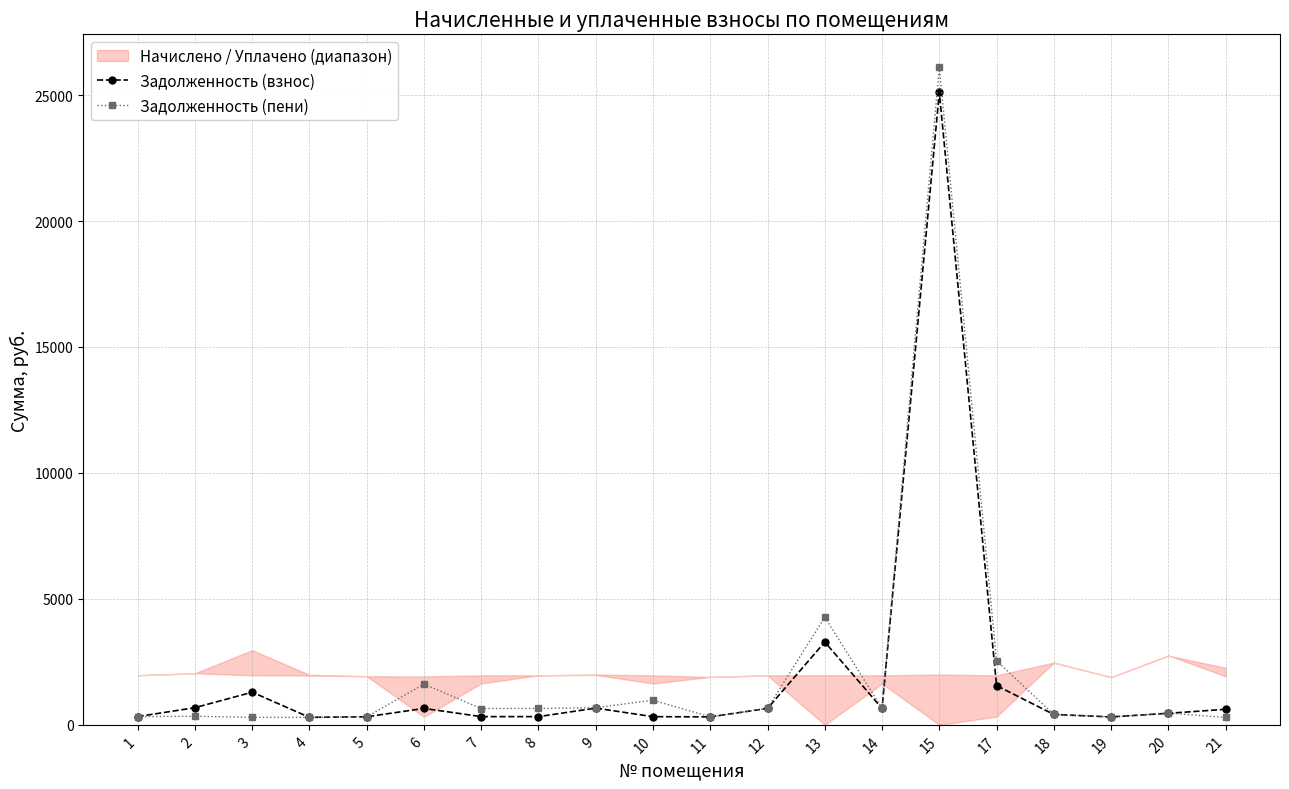

Which has a higher value, 18 or 13?

13